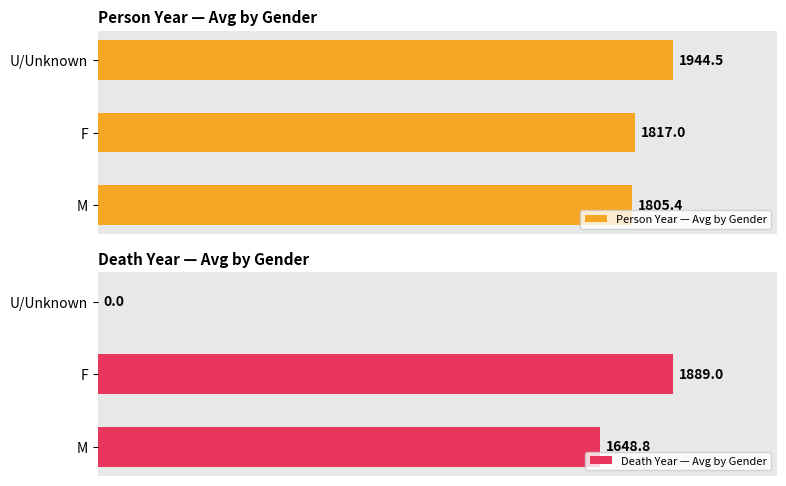

Reading left to right, list all the values displayed in this chart.

Person Year — Avg by Gender: 1805.4	1817.0	1944.5
Death Year — Avg by Gender: 1648.8	1889.0	0.0